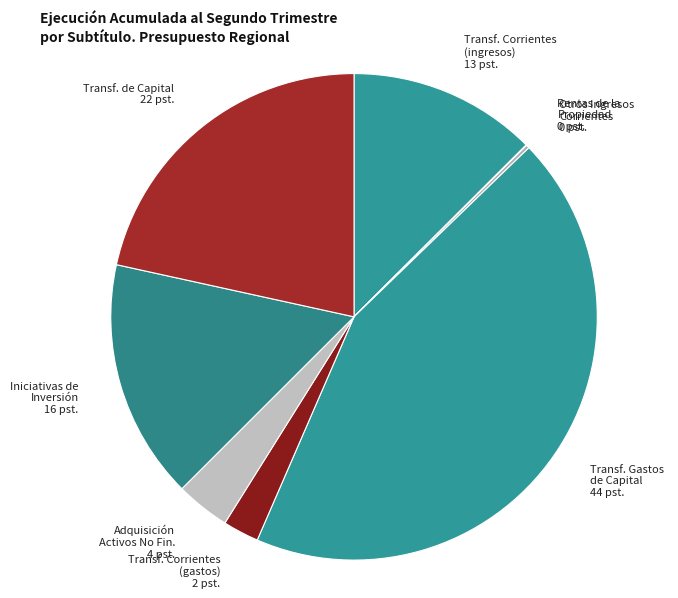

Is it true that Adquisición Activos No Fin. 4 pst. is 4% of the pie?

True